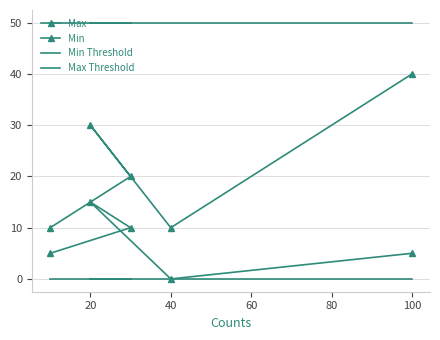

What is the spread (max minus min) of values at 20?

50